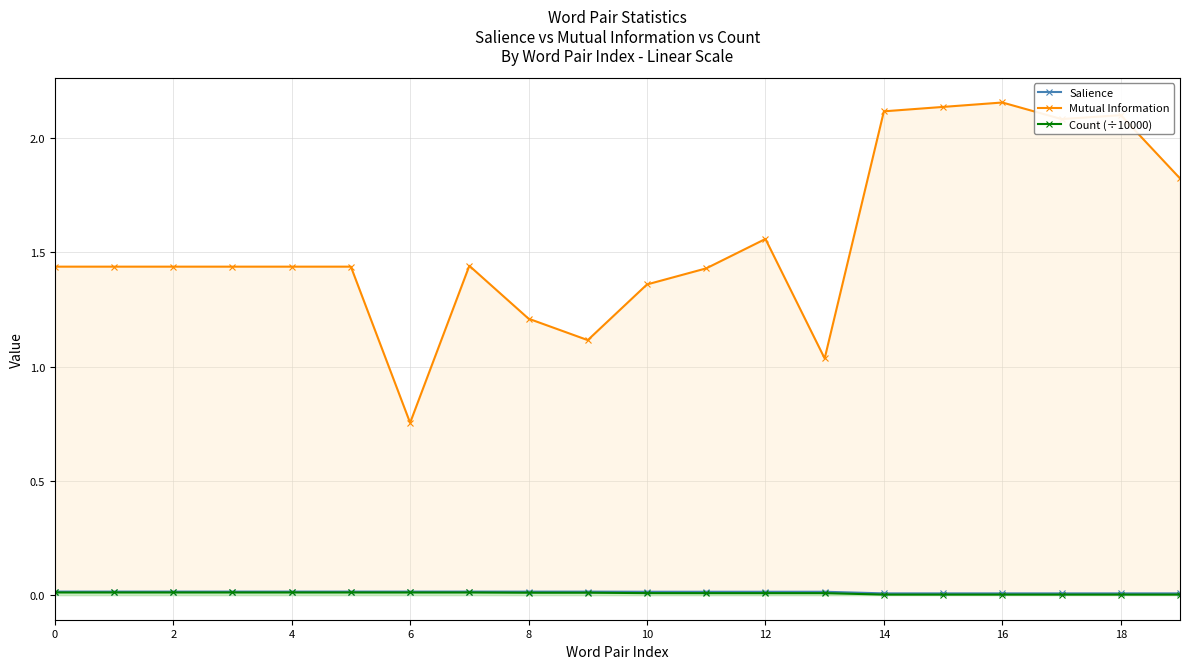

Read the Mutual Information value at 19.

1.8